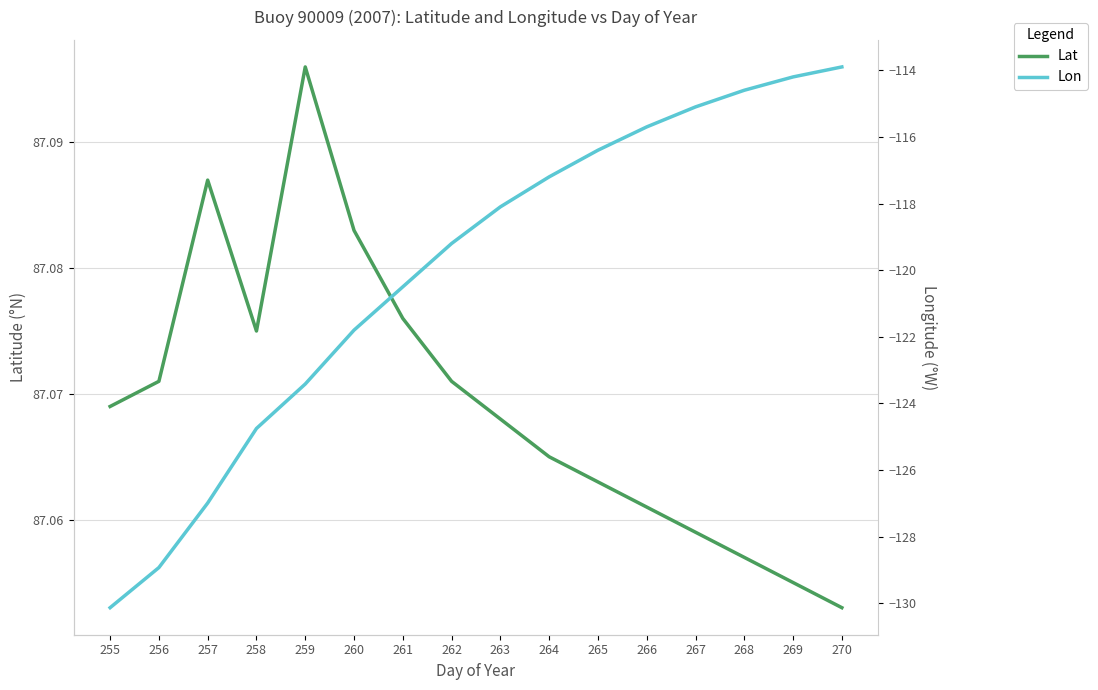

True or false: Lon and Lat intersect in this chart.

False